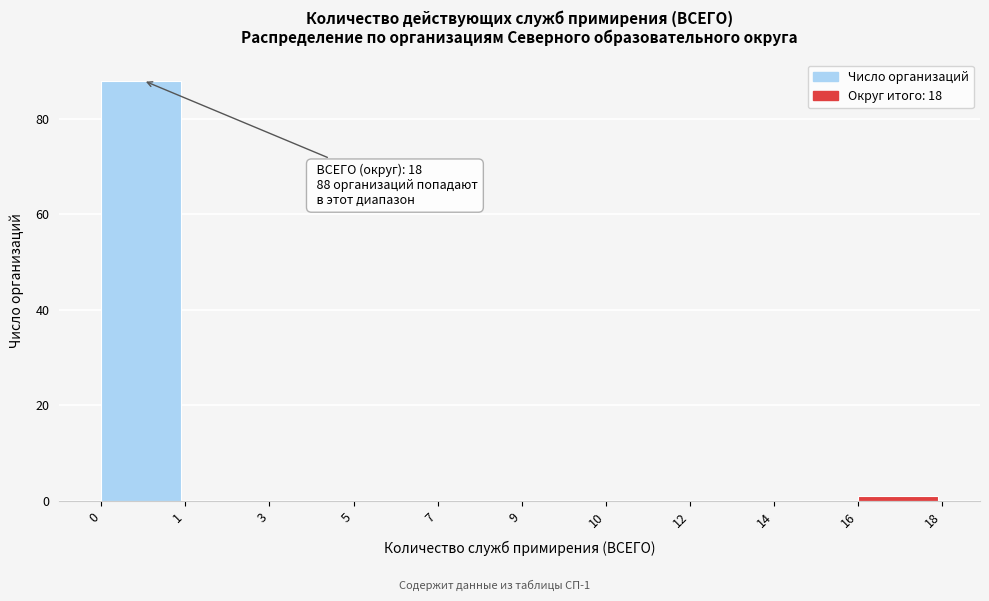

Reading right to left, transcribe all the data shown in this chart.

16=1	14=0	12=0	10=0	9=0	7=0	5=0	3=0	1=0	0=88